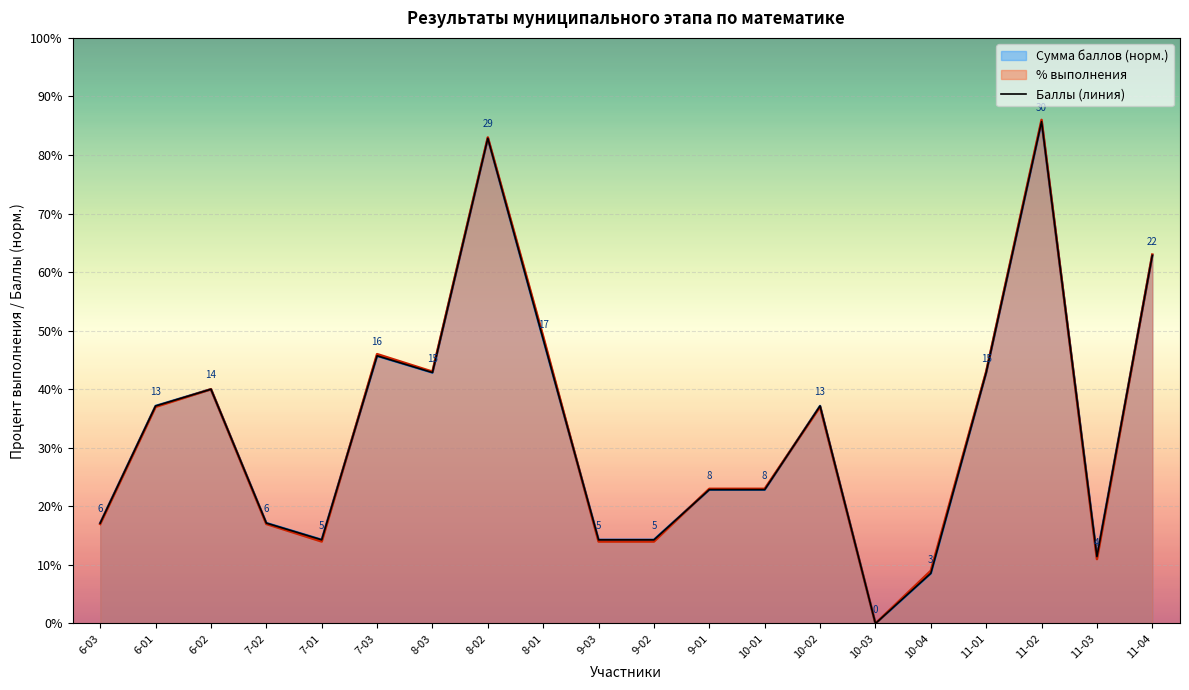

What is the approximate value at 11-04?

62.9